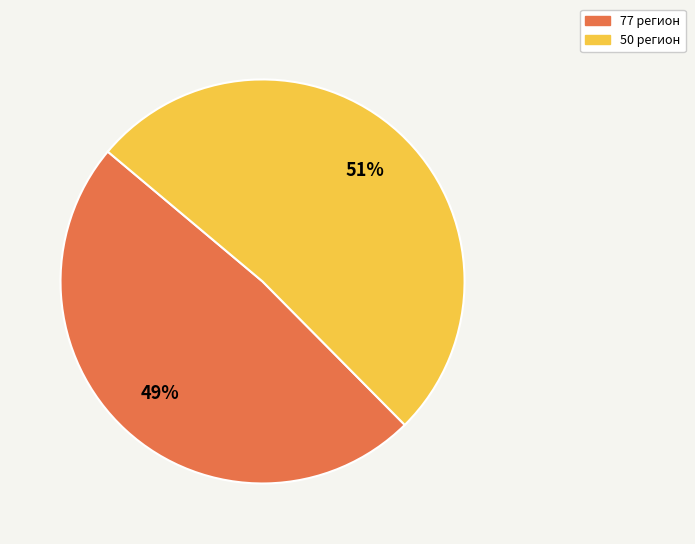

Between 50 регион and 77 регион, which is larger?

50 регион